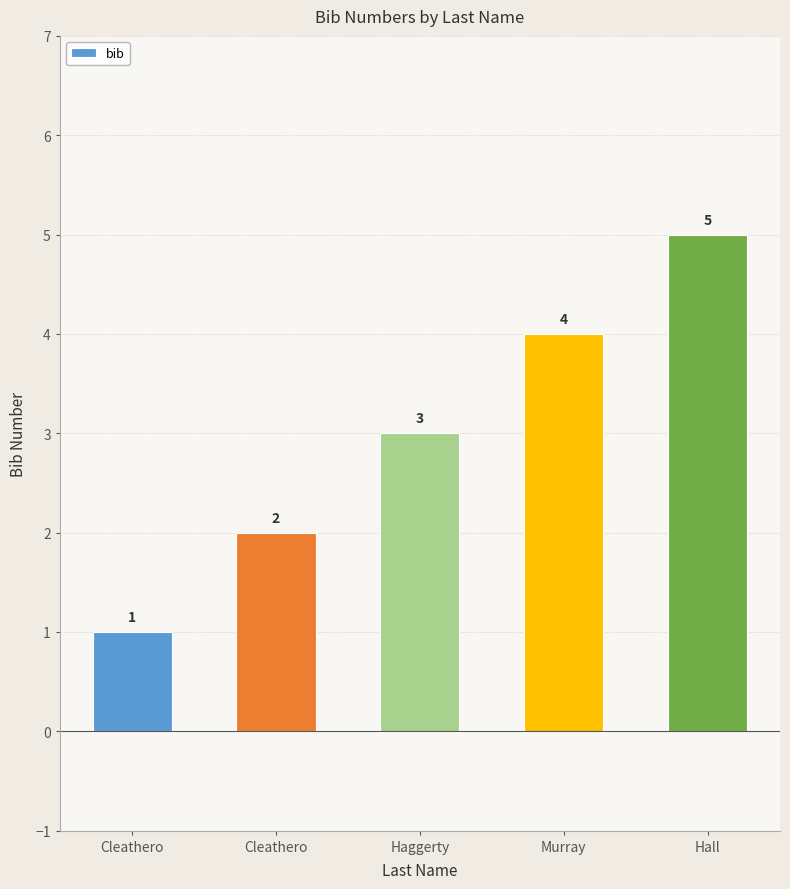

List the labels in order of value, smallest first.

Cleathero, Cleathero, Haggerty, Murray, Hall